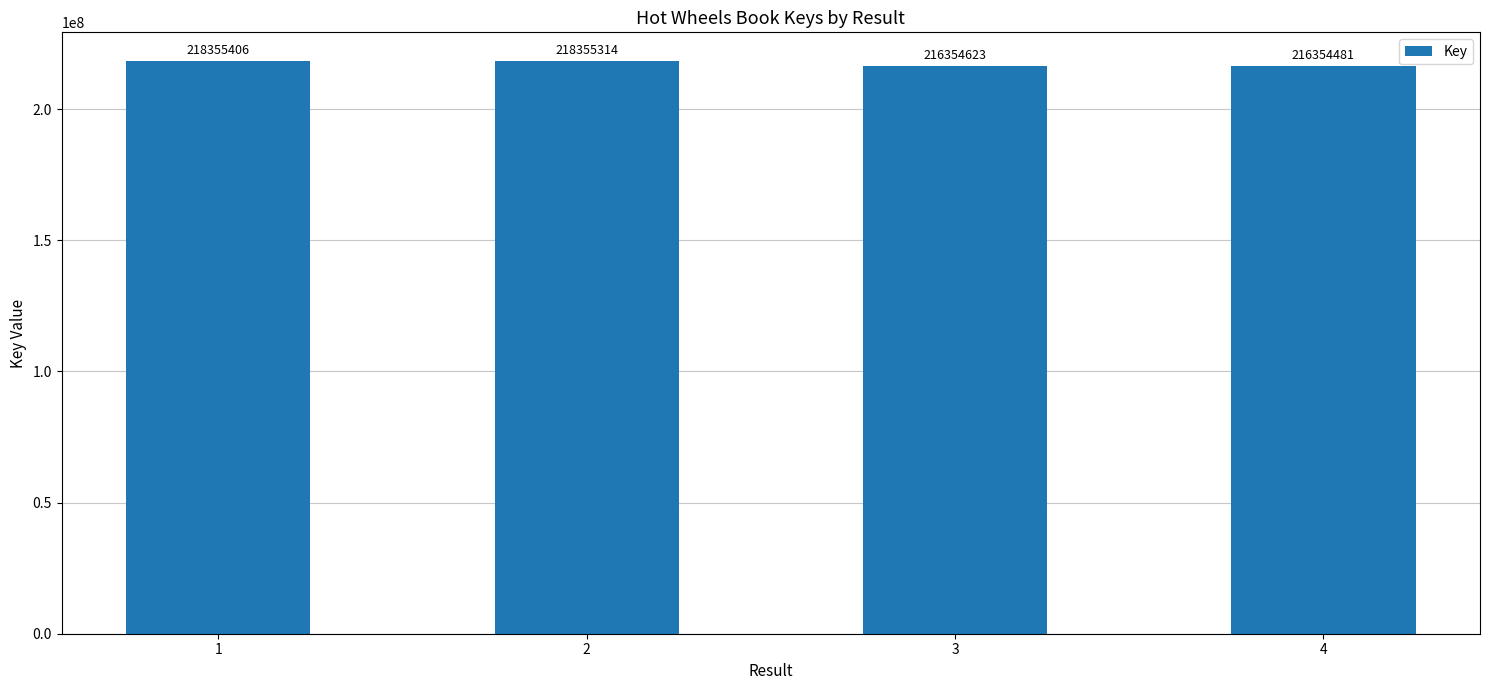

How many values are below 218355314?

2